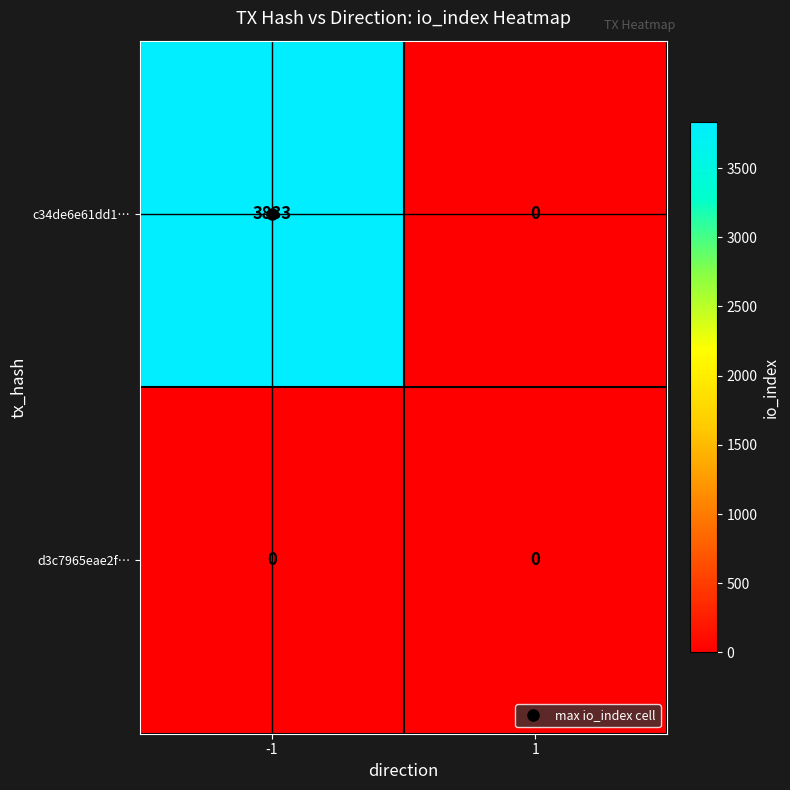

Between -1 and 1, which series saw the biggest shift?

c34de6e61dd1…